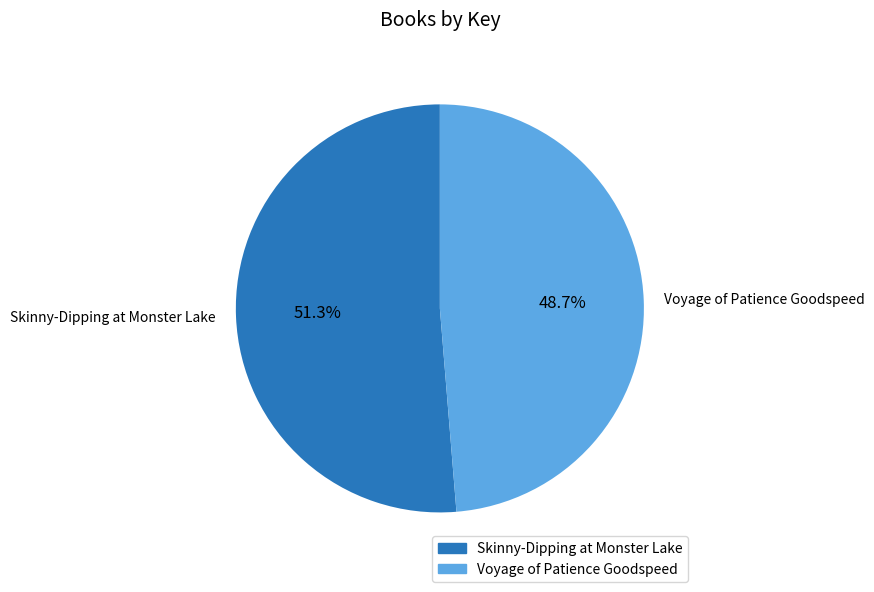

What is the smallest slice in the pie chart?

Voyage of Patience Goodspeed